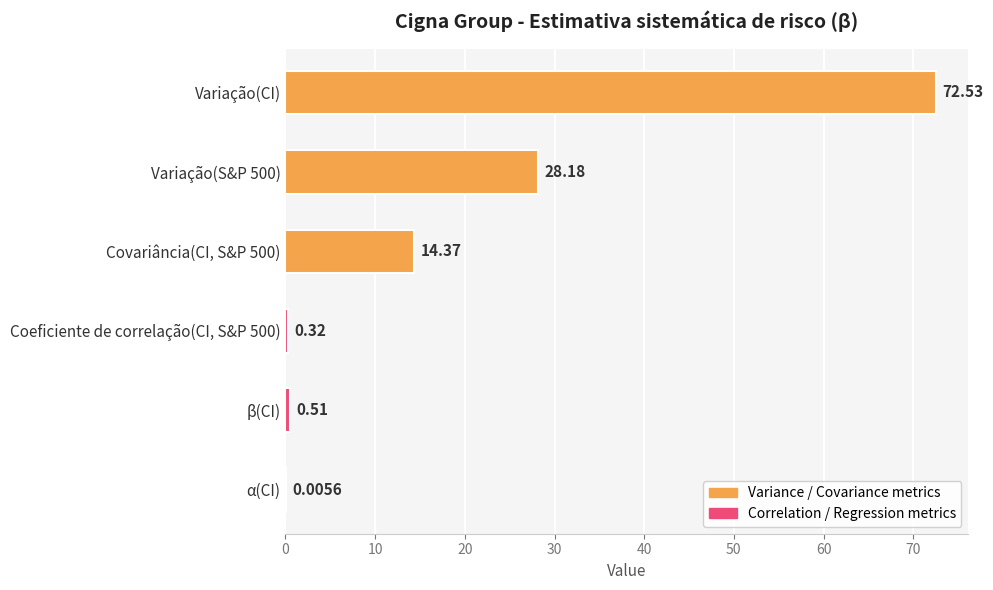

What is the change in value from Coeficiente de correlação(CI, S&P 500) to β(CI)?

+0.2